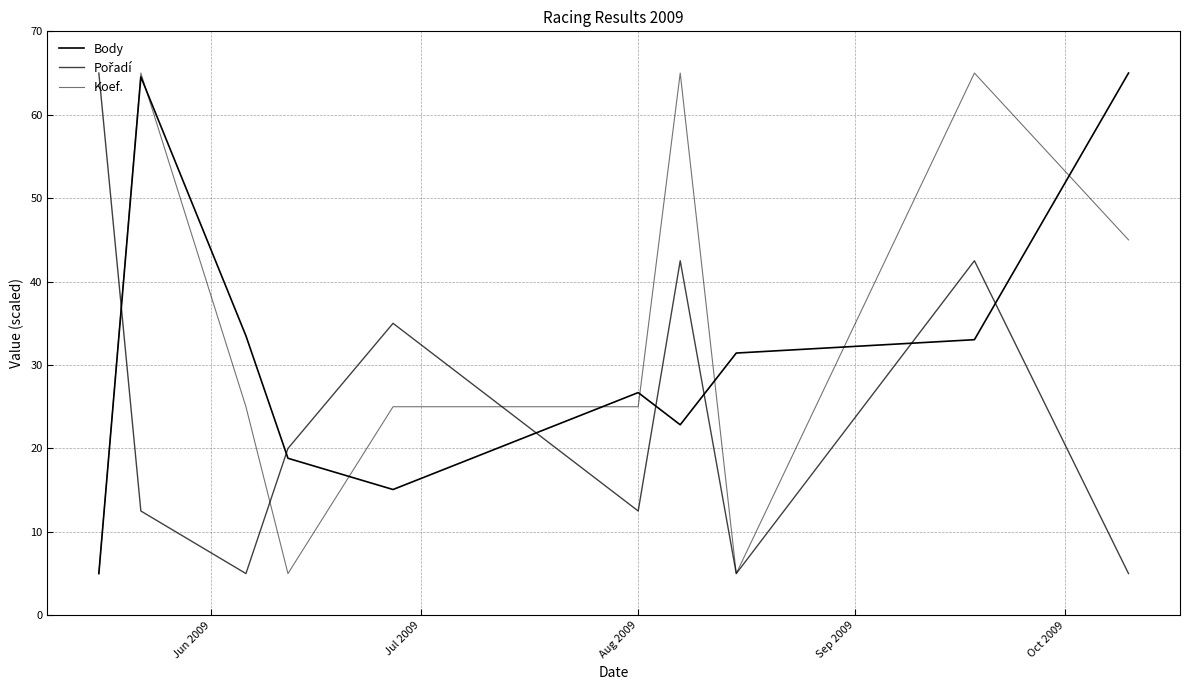

What is the average value of the Pořadí series?

24.5